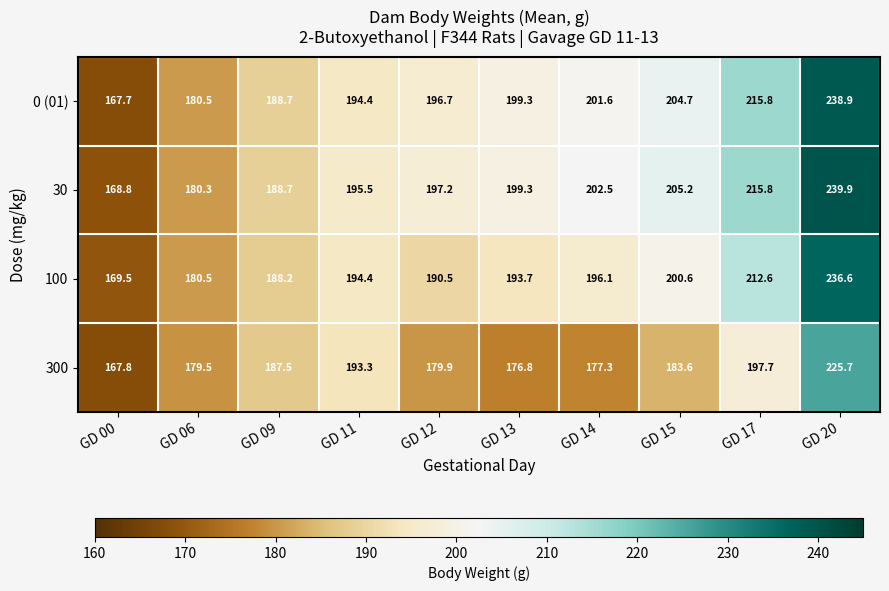

What is the difference between the highest and lowest values at GD 06?

1.0